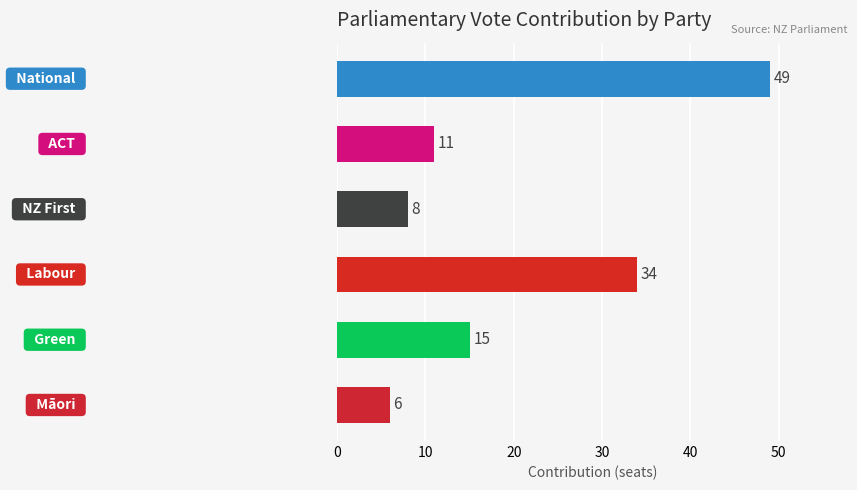

Reading top to bottom, extract all data points from this chart.

49	11	8	34	15	6